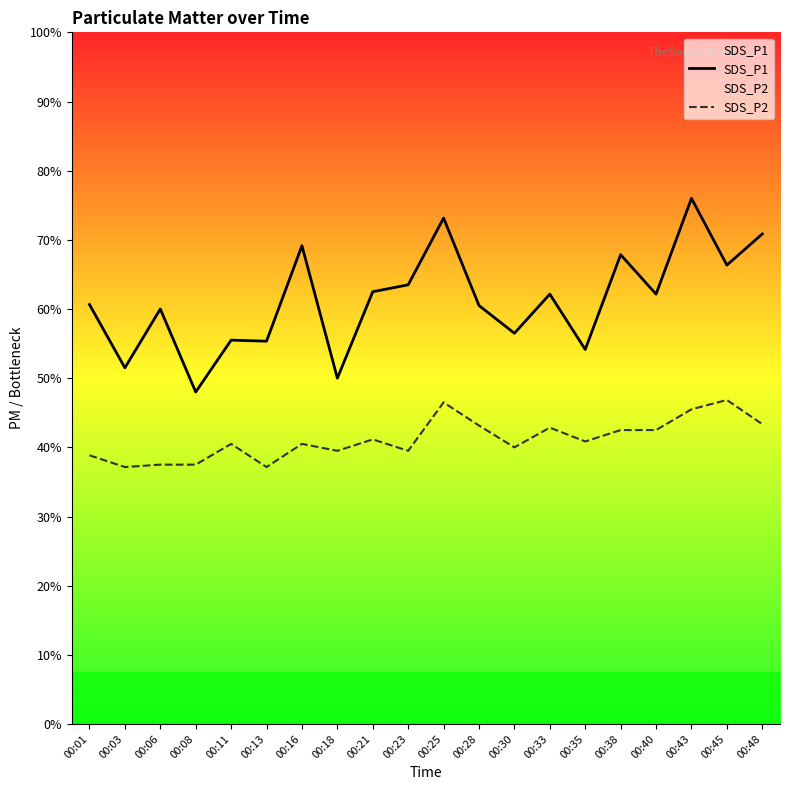

What are all the series names shown in the legend?

SDS_P1, SDS_P2